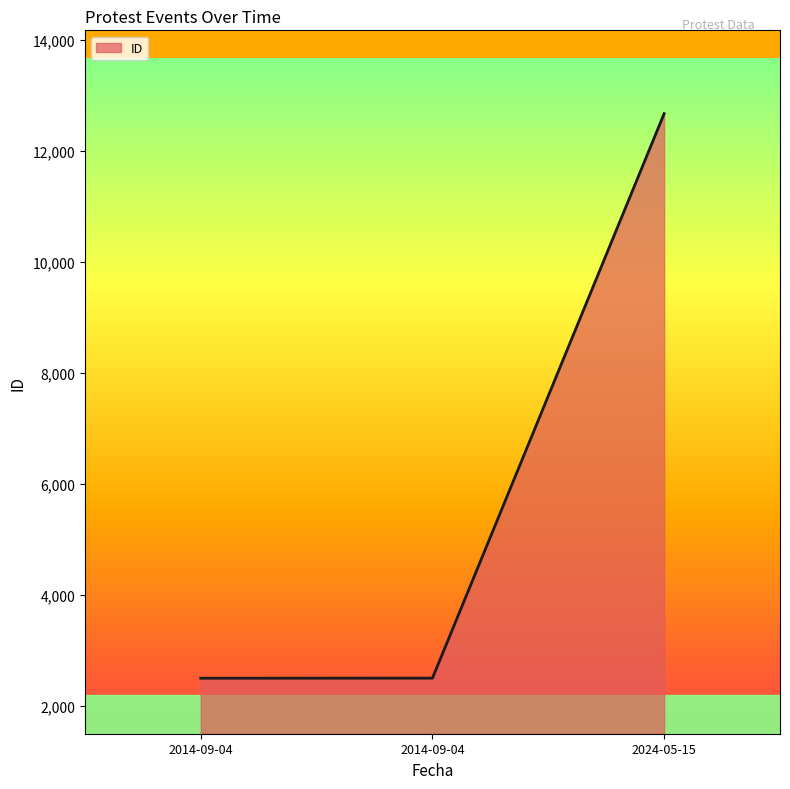

List the labels in order of value, smallest first.

2014-09-04, 2014-09-04, 2024-05-15